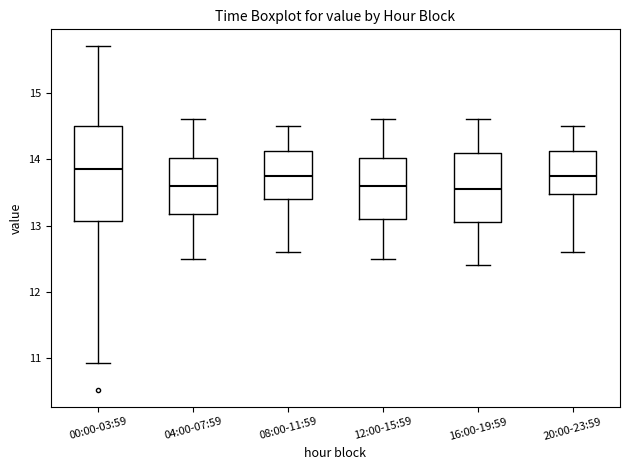

Reading left to right, read every box against the y-axis: the position of its median line, the range the box covers, and the ends of its whiskers. The values are not printed on the chart, so give them approximately, as read against the axis.

00:00-03:59: median 13.9, box 13.1 to 14.5, whiskers 10.9 to 15.7
04:00-07:59: median 13.6, box 13.2 to 14.0, whiskers 12.5 to 14.6
08:00-11:59: median 13.8, box 13.4 to 14.1, whiskers 12.6 to 14.5
12:00-15:59: median 13.6, box 13.1 to 14.0, whiskers 12.5 to 14.6
16:00-19:59: median 13.6, box 13.1 to 14.1, whiskers 12.4 to 14.6
20:00-23:59: median 13.8, box 13.5 to 14.1, whiskers 12.6 to 14.5